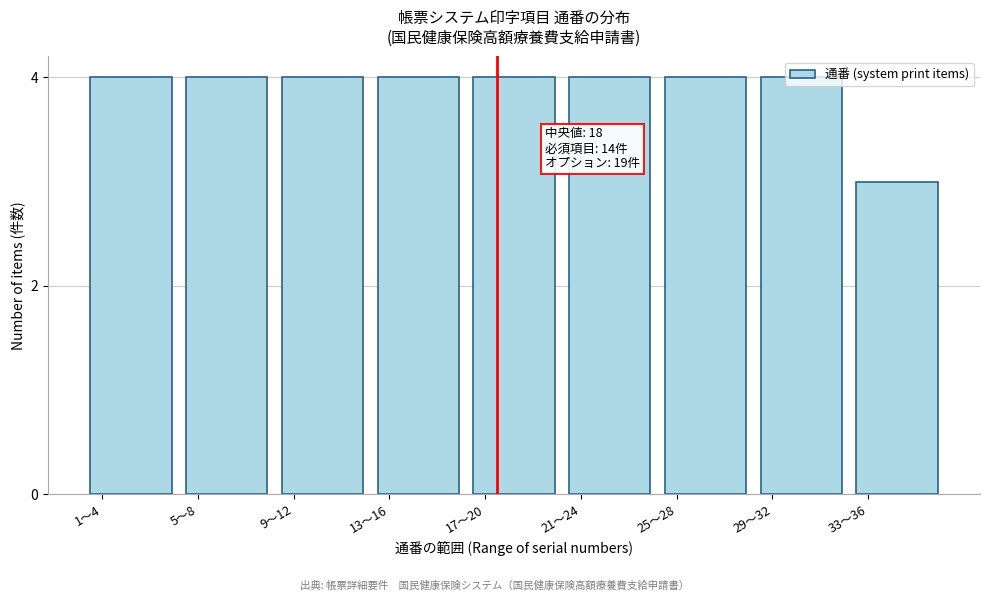

What position from the left is 33〜36?

9